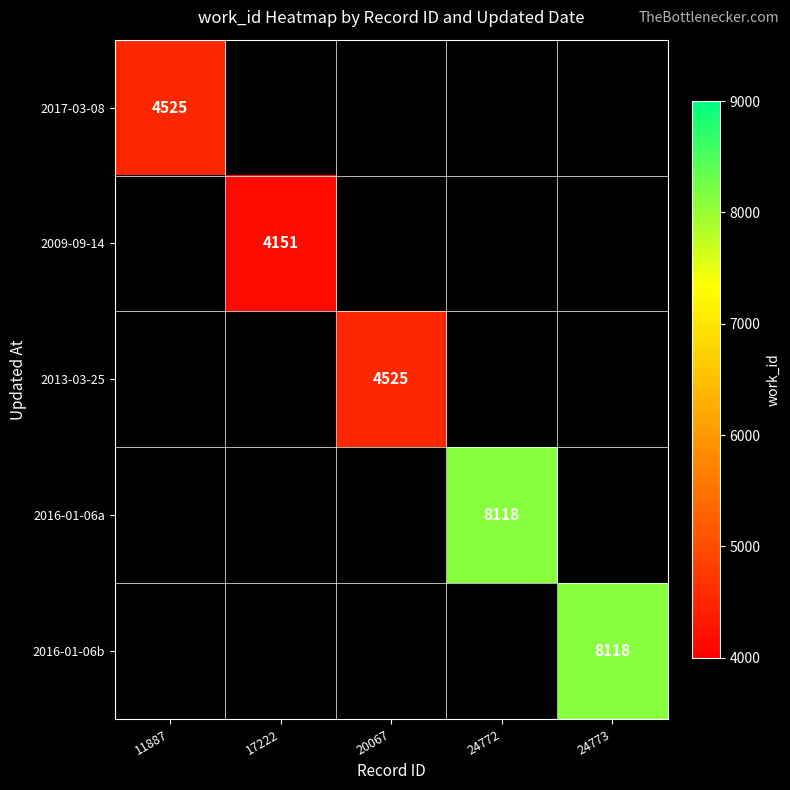

What is the smallest value displayed?

4151.0